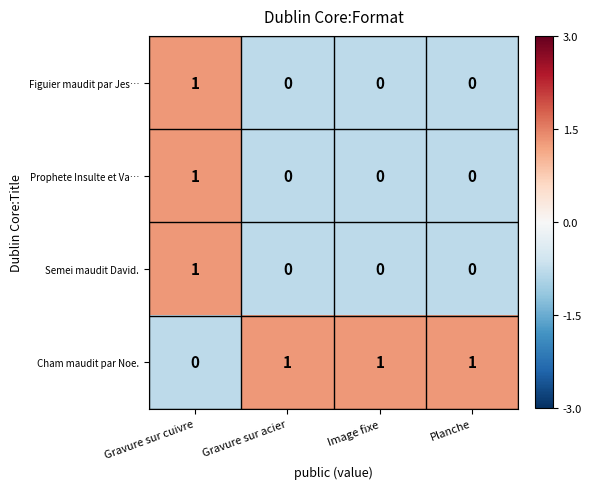

How many Figuier maudit par Jes… values are between 0 and 1?

4